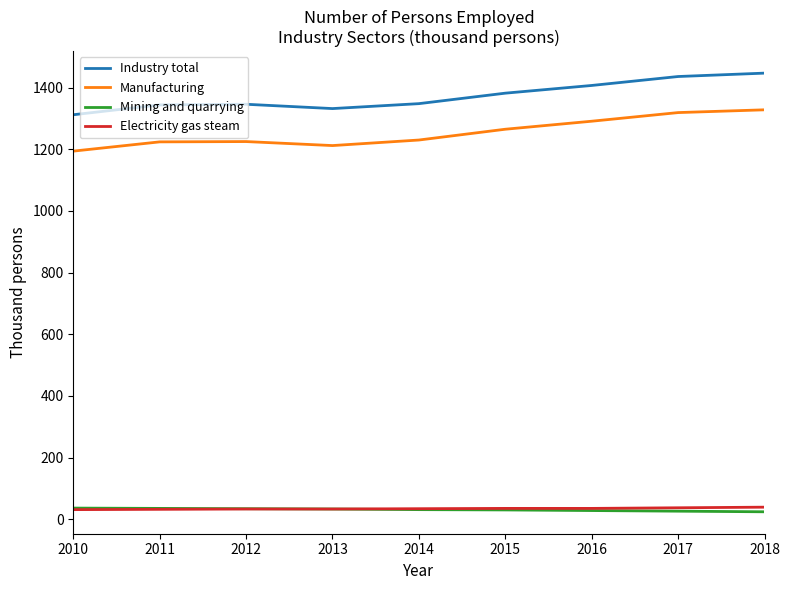

At which label is Manufacturing closest to 1261?

2015